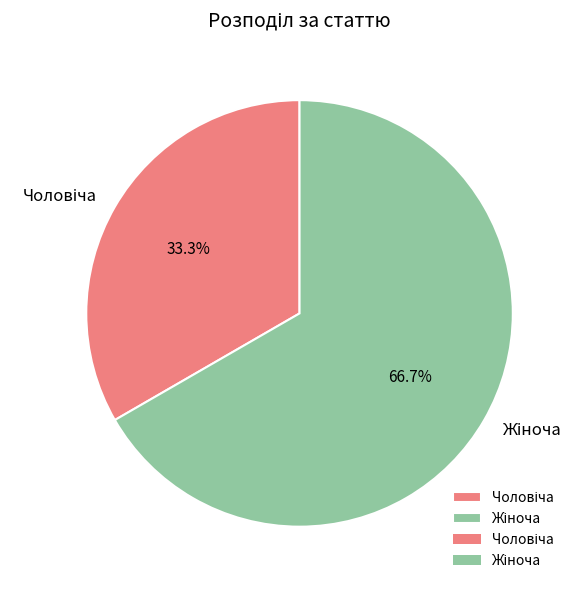

Does any single category account for the majority?

Yes